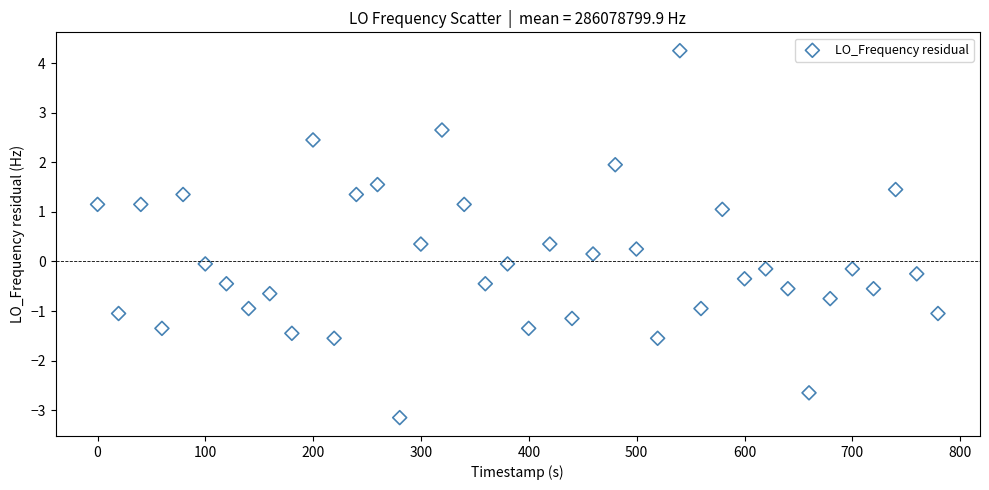

What is the range of X values (max minus min)?

779.4